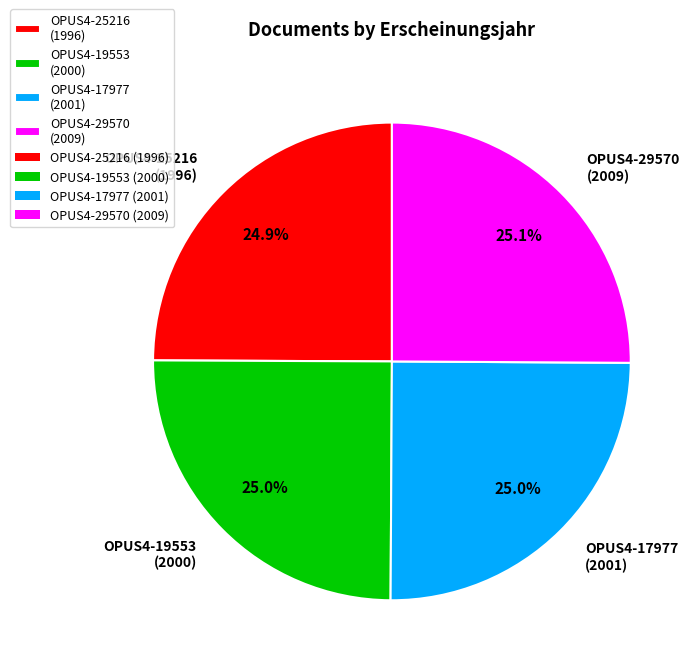

What is the ratio of the value at OPUS4-17977 (2001) to the value at OPUS4-19553 (2000)?

1.0